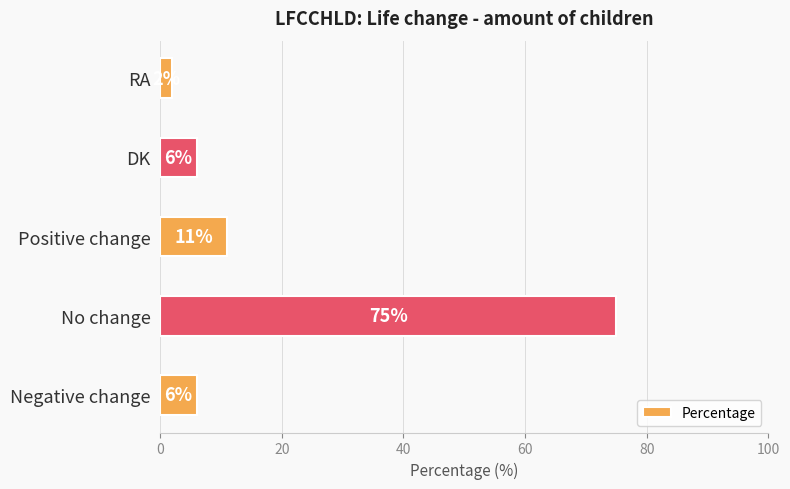

How many data points are less than 6?

1